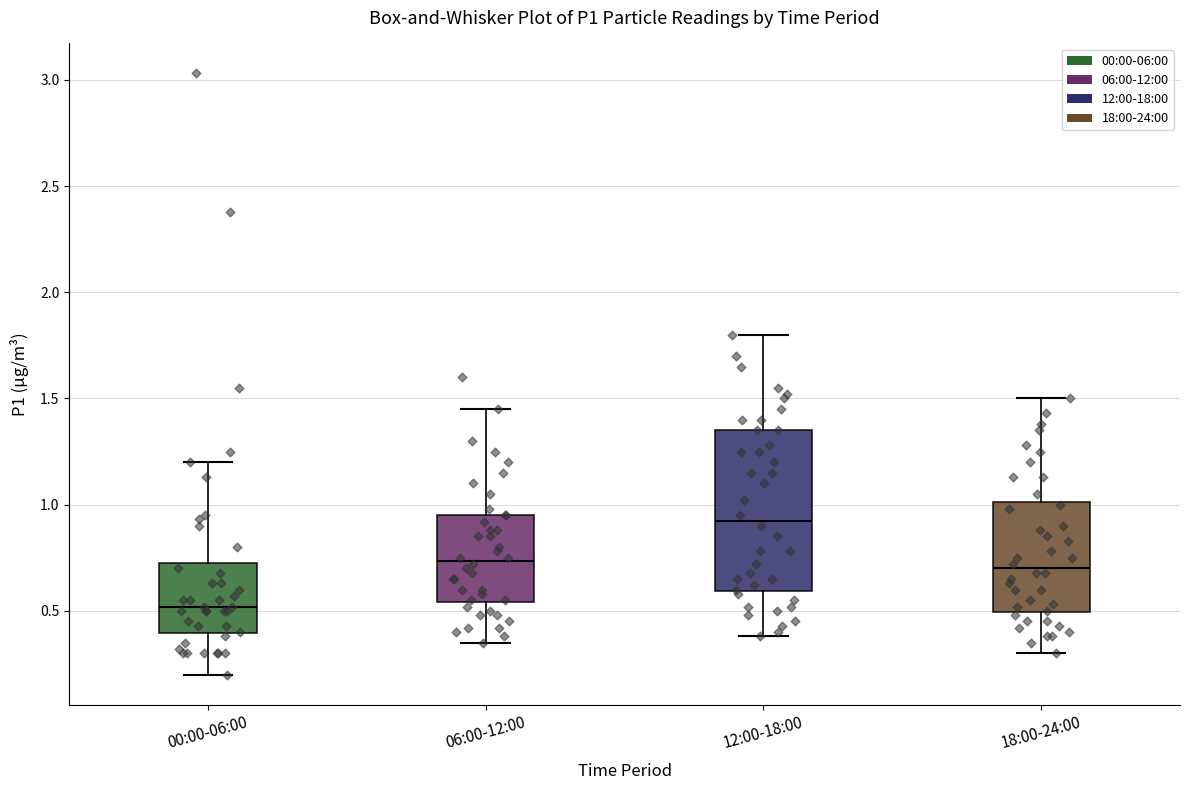

Reading left to right, transcribe this box plot: for each box, give where its median line is, the range the box spans, and where its two whiskers end, as read against the y-axis. The values are not printed on the chart, so give them approximately, as read against the axis.

00:00-06:00: median 0.50, box 0.40 to 0.75, whiskers 0.20 to 1.20
06:00-12:00: median 0.75, box 0.55 to 0.95, whiskers 0.35 to 1.45
12:00-18:00: median 0.95, box 0.60 to 1.35, whiskers 0.40 to 1.80
18:00-24:00: median 0.70, box 0.50 to 1.00, whiskers 0.30 to 1.50